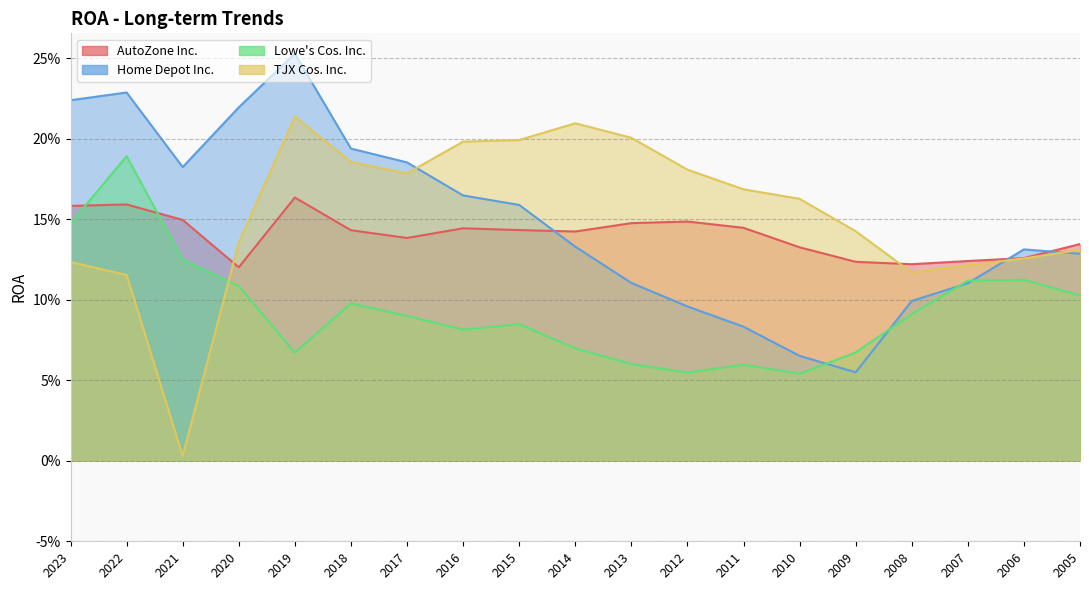

What is the difference between the highest and lowest values at 2013?

0.1